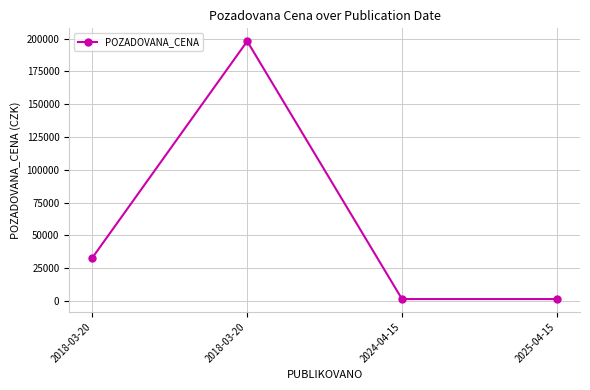

What is the smallest value displayed?

1460